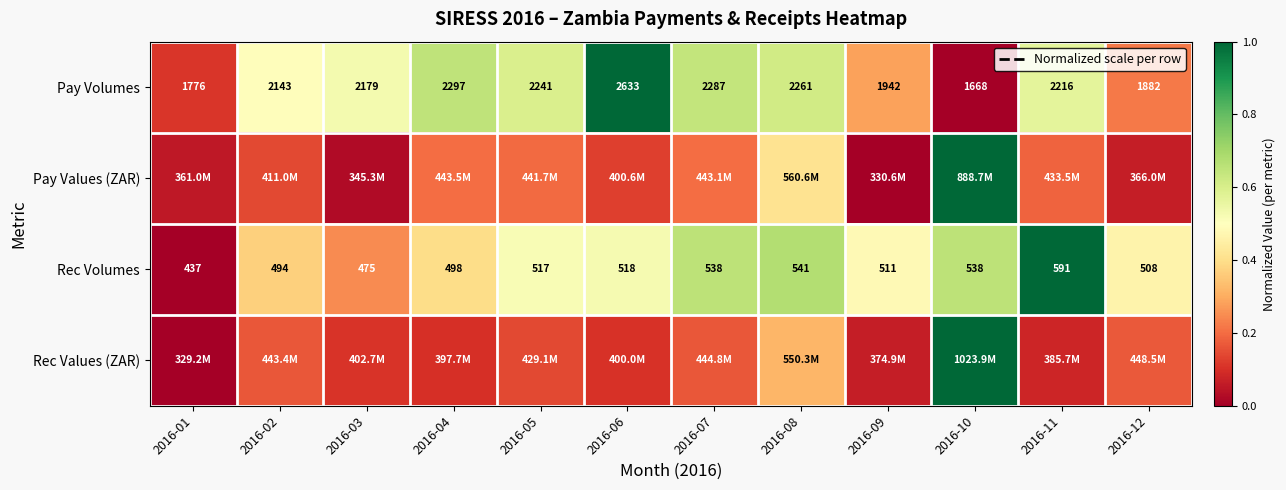

What is the difference between the maximum and minimum values in the Pay Values (ZAR) series?

1.0